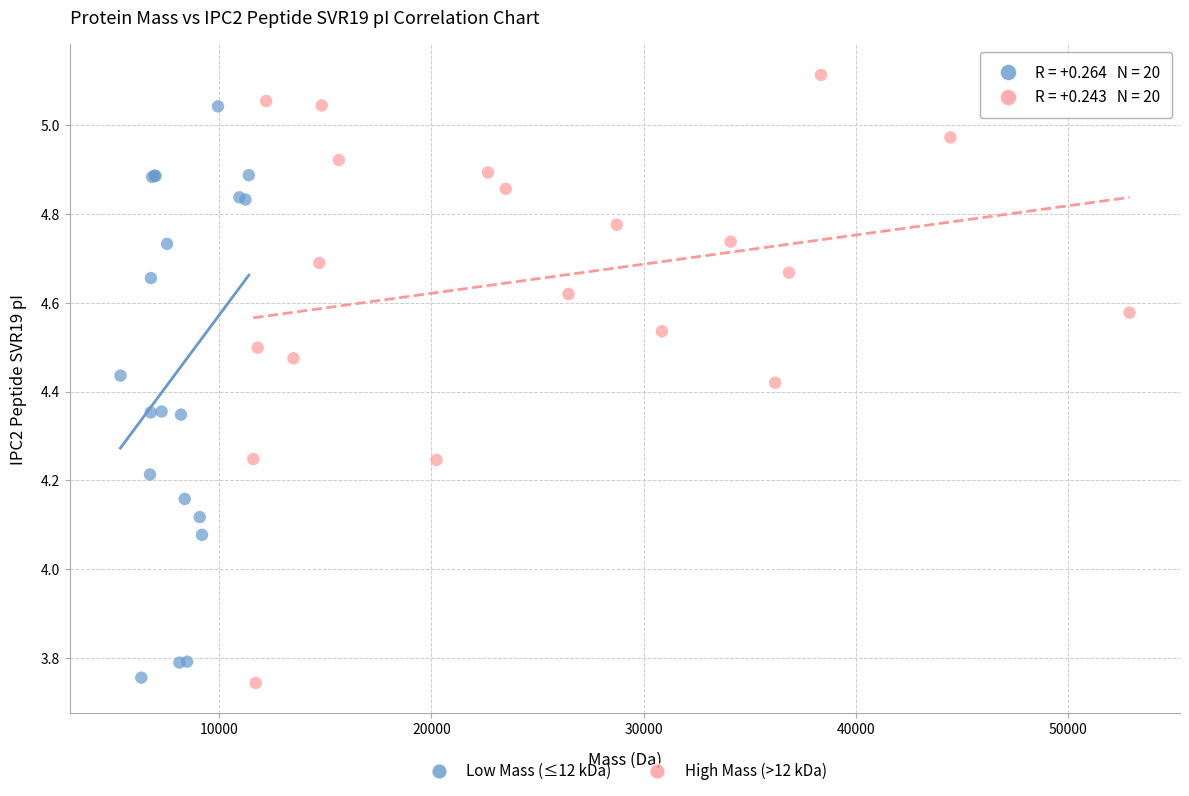

Which series has the widest spread of Y values?

High Mass (>12 kDa)